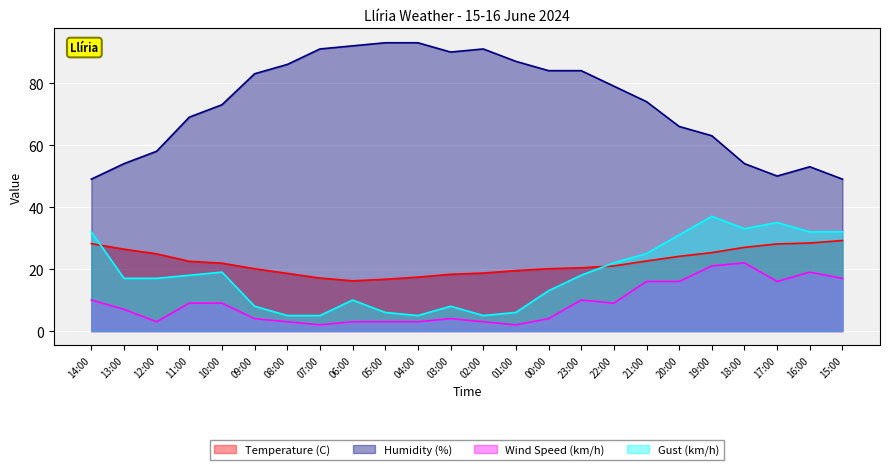

The Temperature (C) series shows 18.6 at 08:00. True or false?

True